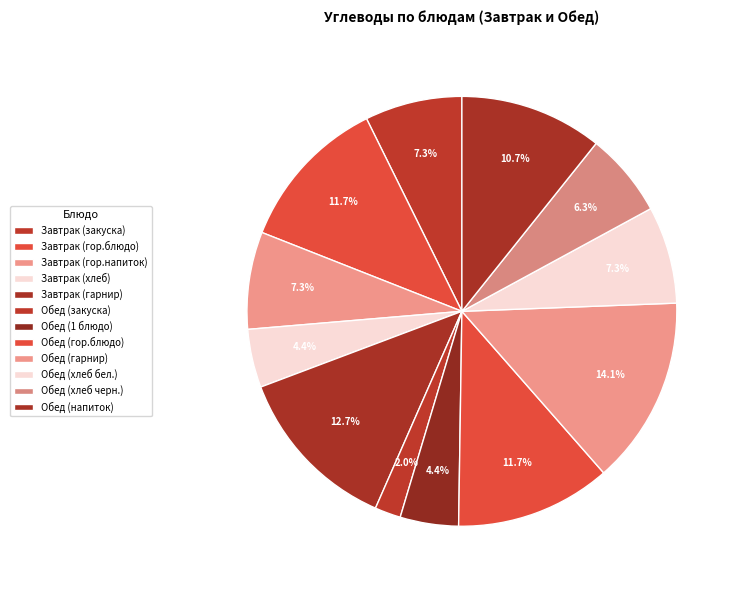

What is the largest slice in the pie chart?

Обед (гарнир)